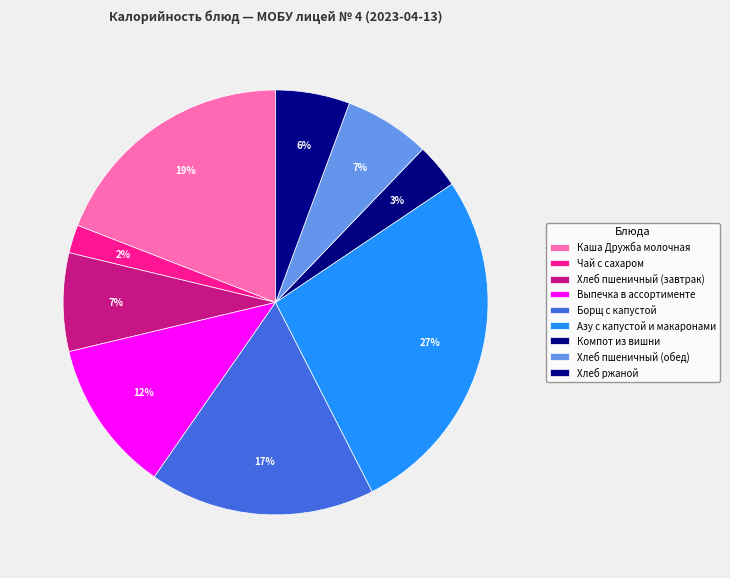

Count the number of slices in the pie.

9